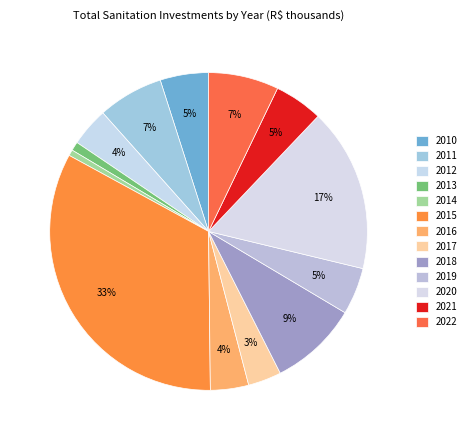

What is the total percentage of 2018 and 2015?

42.1%